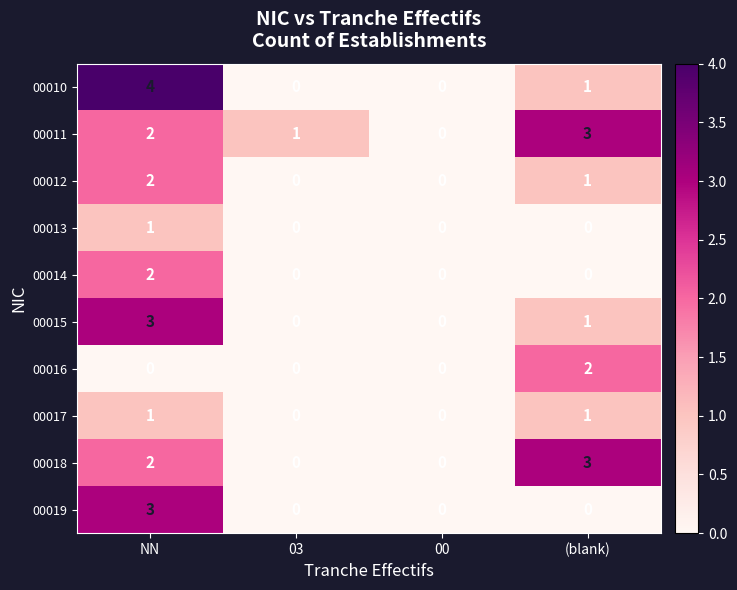

Which category has the highest value across all series?

NN